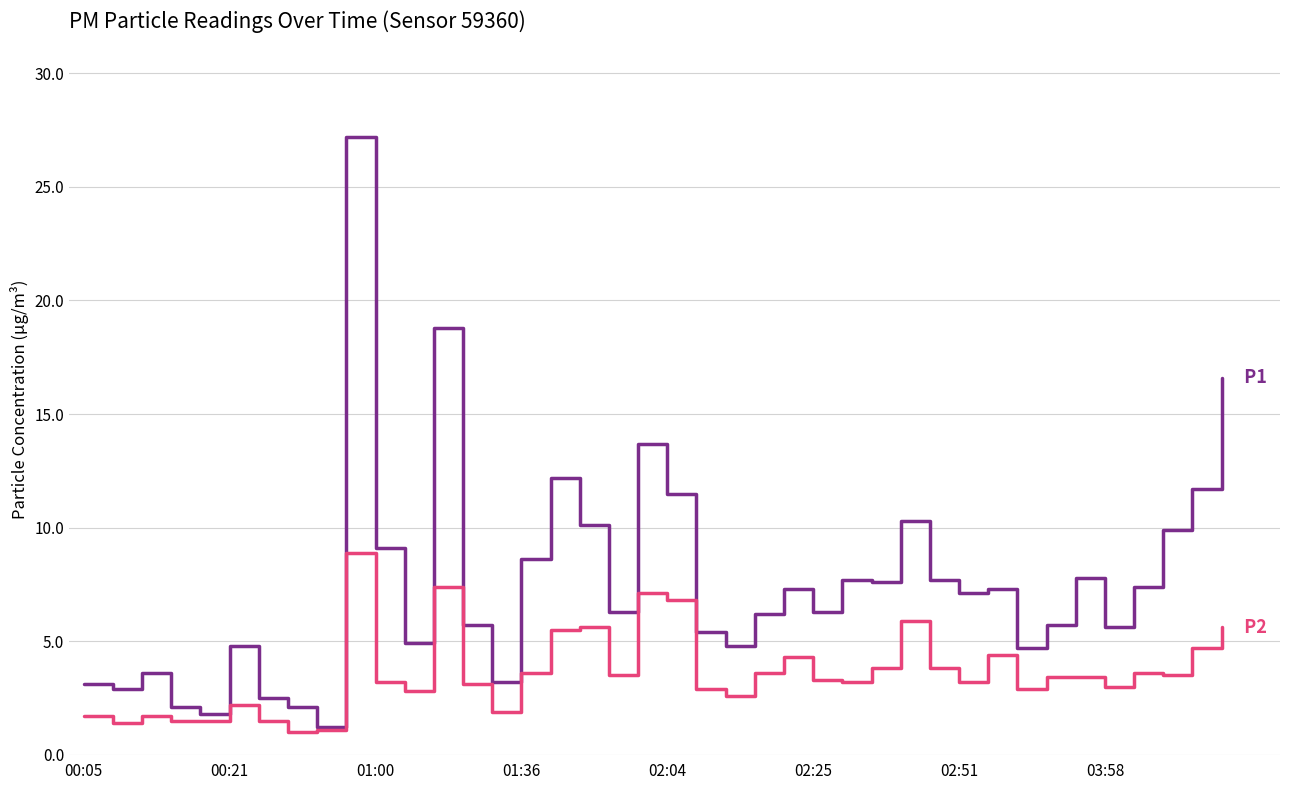

What is the smallest value displayed?

1.0